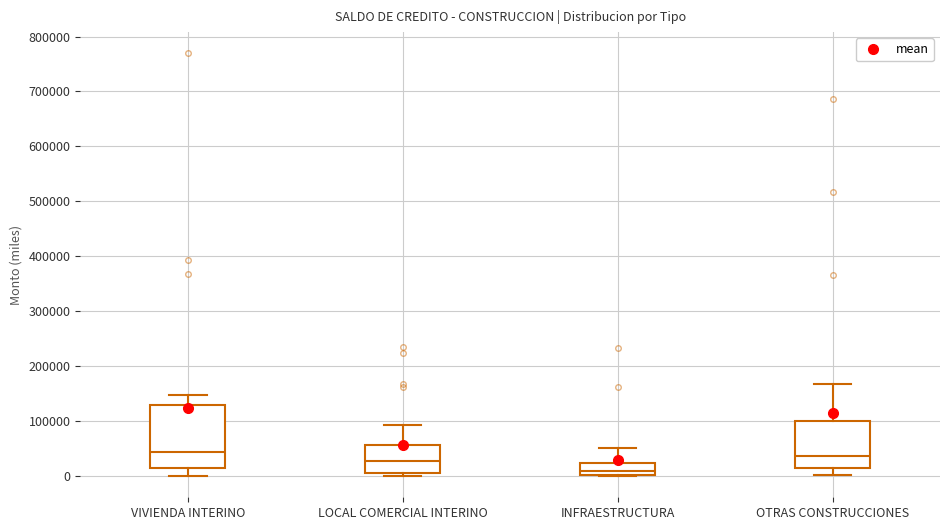

Which box has the lowest median line?

INFRAESTRUCTURA